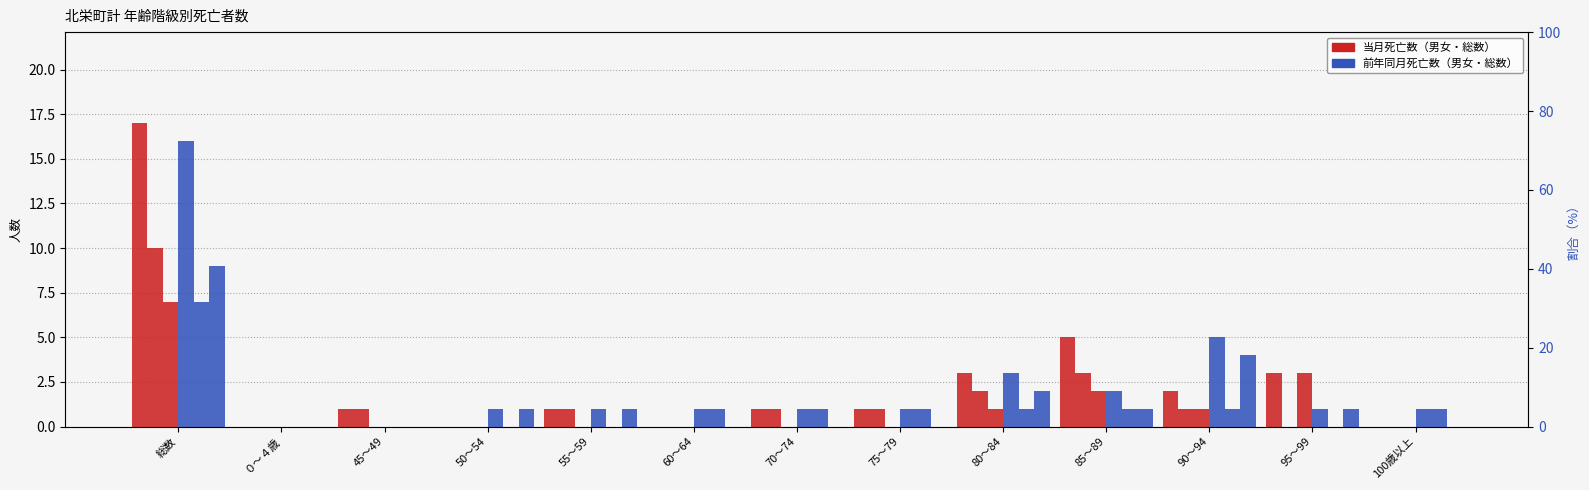

What is the spread (max minus min) of values at 45～49?

1